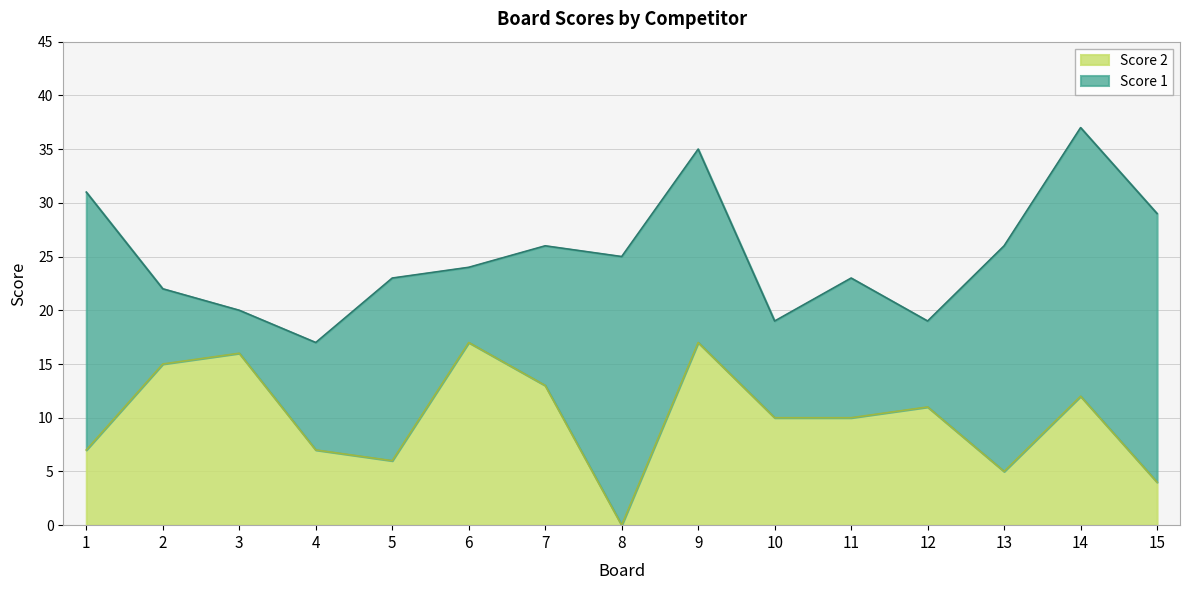

Which label corresponds to the smallest value in the chart?

8